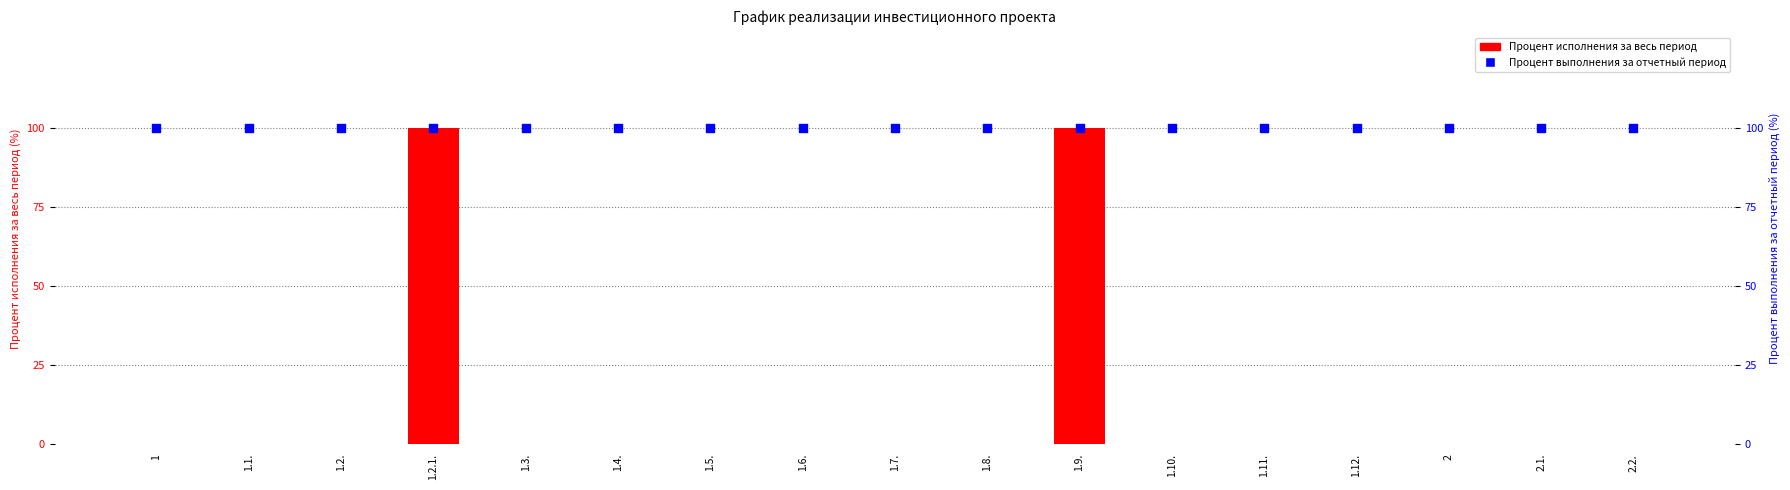

What is the total value across all series at 1?

100